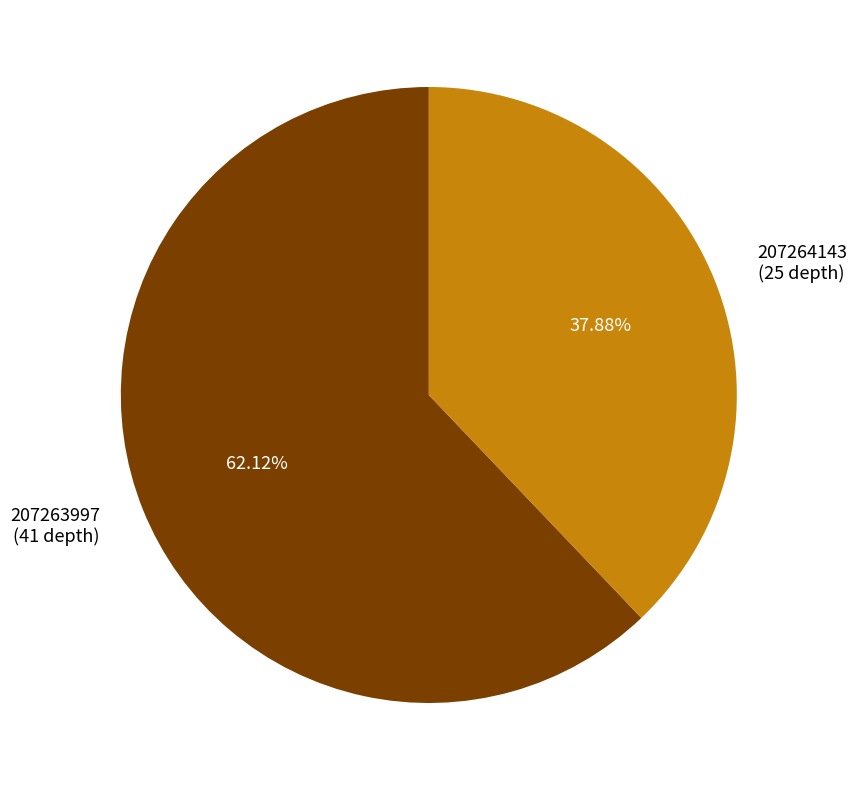

Is it true that 207263997 is 76% of the pie?

False